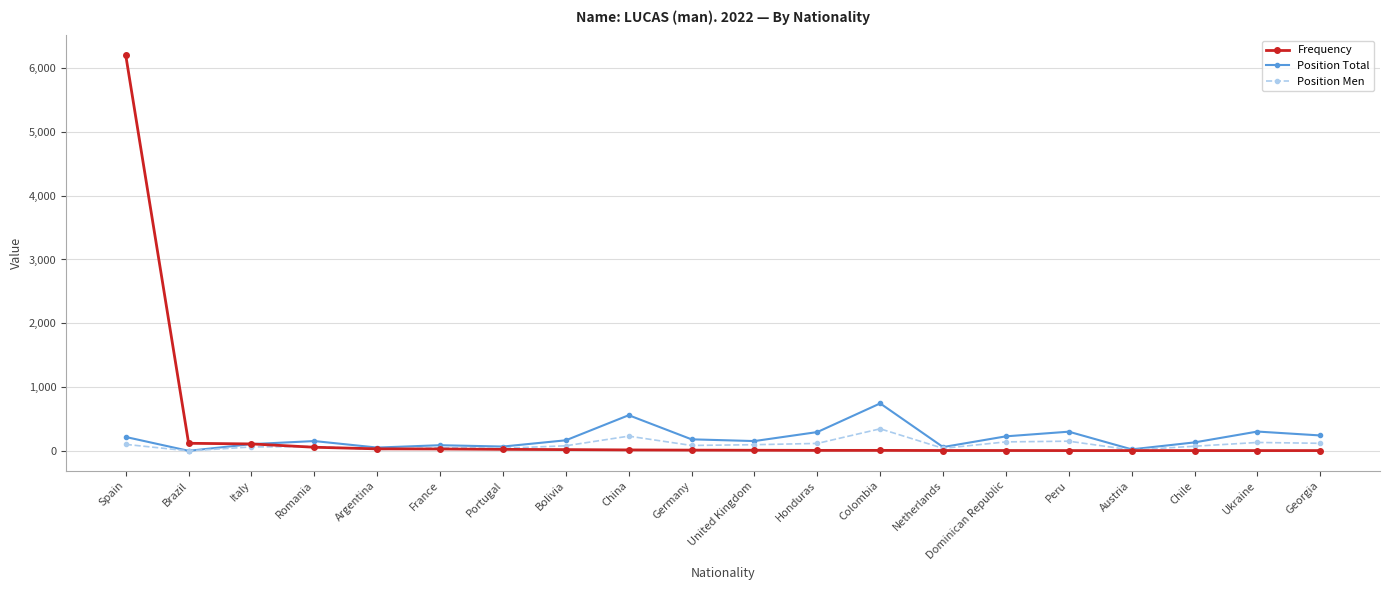

True or false: Position Total has a value of 560 at China.

True